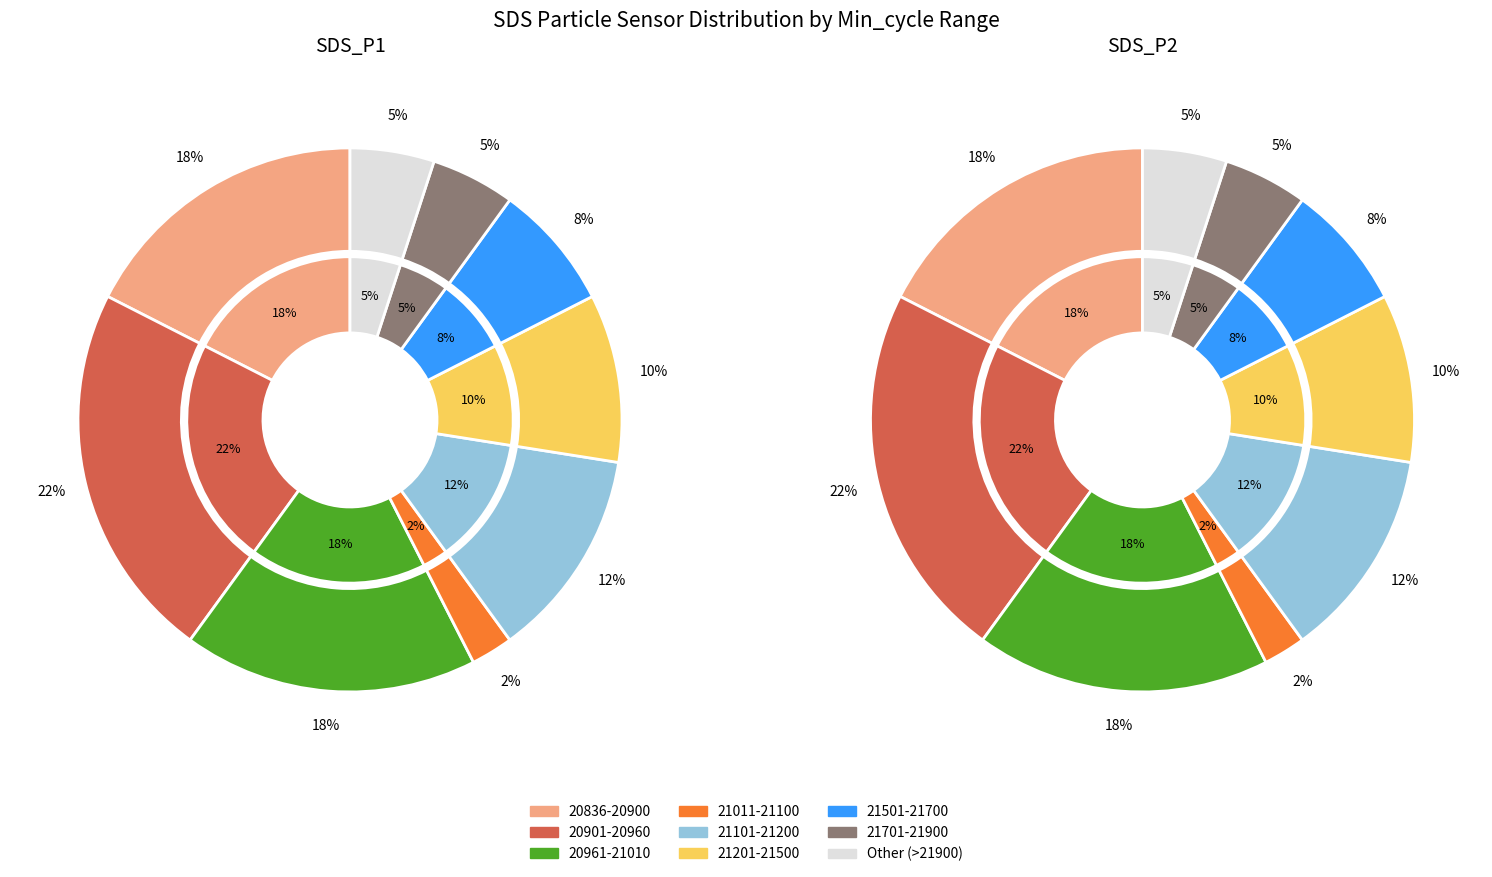

Combined, do 21143 and 20955 account for over 50%?

No